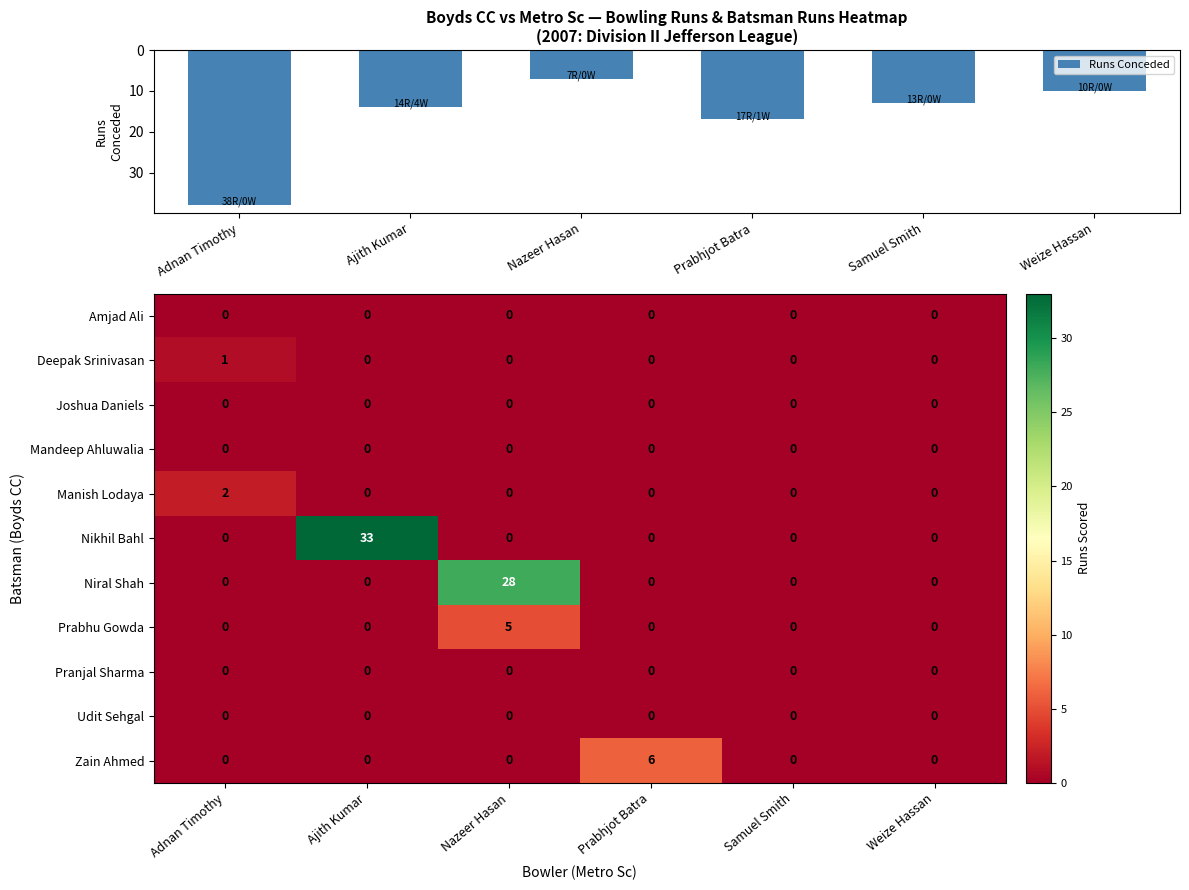

Reading left to right, what are all the values shown in this chart?

Runs Conceded: Adnan Timothy=38	Ajith Kumar=14	Nazeer Hasan=7	Prabhjot Batra=17	Samuel Smith=13	Weize Hassan=10
Amjad Ali: Adnan Timothy=0	Ajith Kumar=0	Nazeer Hasan=0	Prabhjot Batra=0	Samuel Smith=0	Weize Hassan=0
Deepak Srinivasan: Adnan Timothy=1	Ajith Kumar=0	Nazeer Hasan=0	Prabhjot Batra=0	Samuel Smith=0	Weize Hassan=0
Joshua Daniels: Adnan Timothy=0	Ajith Kumar=0	Nazeer Hasan=0	Prabhjot Batra=0	Samuel Smith=0	Weize Hassan=0
Mandeep Ahluwalia: Adnan Timothy=0	Ajith Kumar=0	Nazeer Hasan=0	Prabhjot Batra=0	Samuel Smith=0	Weize Hassan=0
Manish Lodaya: Adnan Timothy=2	Ajith Kumar=0	Nazeer Hasan=0	Prabhjot Batra=0	Samuel Smith=0	Weize Hassan=0
Nikhil Bahl: Adnan Timothy=0	Ajith Kumar=33	Nazeer Hasan=0	Prabhjot Batra=0	Samuel Smith=0	Weize Hassan=0
Niral Shah: Adnan Timothy=0	Ajith Kumar=0	Nazeer Hasan=28	Prabhjot Batra=0	Samuel Smith=0	Weize Hassan=0
Prabhu Gowda: Adnan Timothy=0	Ajith Kumar=0	Nazeer Hasan=5	Prabhjot Batra=0	Samuel Smith=0	Weize Hassan=0
Pranjal Sharma: Adnan Timothy=0	Ajith Kumar=0	Nazeer Hasan=0	Prabhjot Batra=0	Samuel Smith=0	Weize Hassan=0
Udit Sehgal: Adnan Timothy=0	Ajith Kumar=0	Nazeer Hasan=0	Prabhjot Batra=0	Samuel Smith=0	Weize Hassan=0
Zain Ahmed: Adnan Timothy=0	Ajith Kumar=0	Nazeer Hasan=0	Prabhjot Batra=6	Samuel Smith=0	Weize Hassan=0